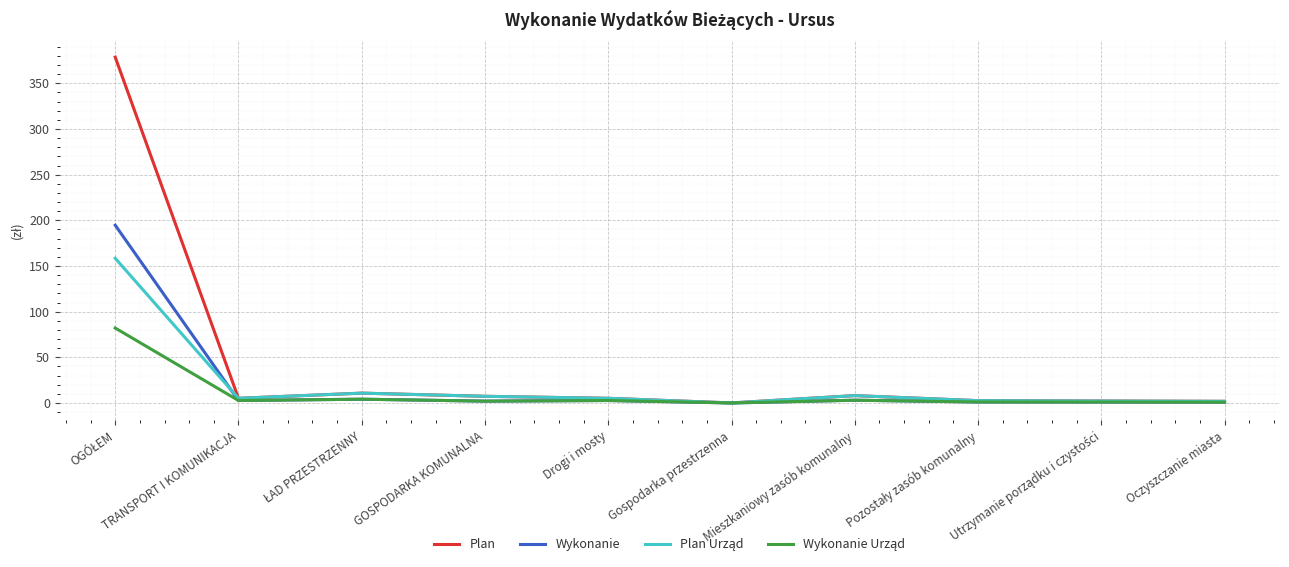

What is the average value of the Wykonanie series?

21214239.7